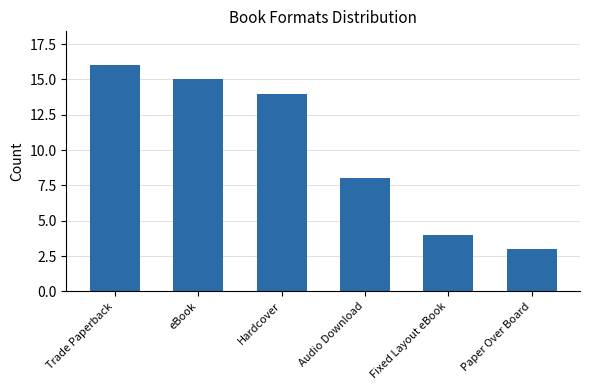

What is the label of the 4th bar from the left?

Audio Download